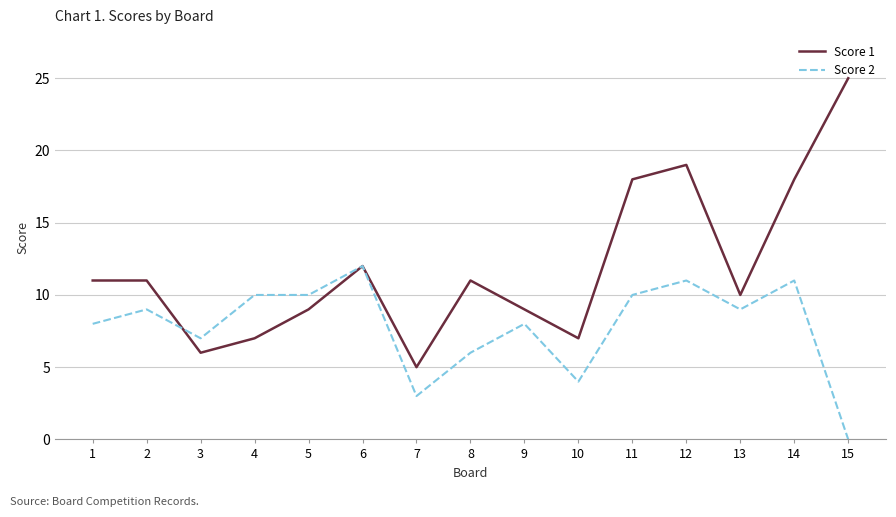

Reading right to left, what are all the values shown in this chart?

Score 1: 25	18	10	19	18	7	9	11	5	12	9	7	6	11	11
Score 2: 0	11	9	11	10	4	8	6	3	12	10	10	7	9	8